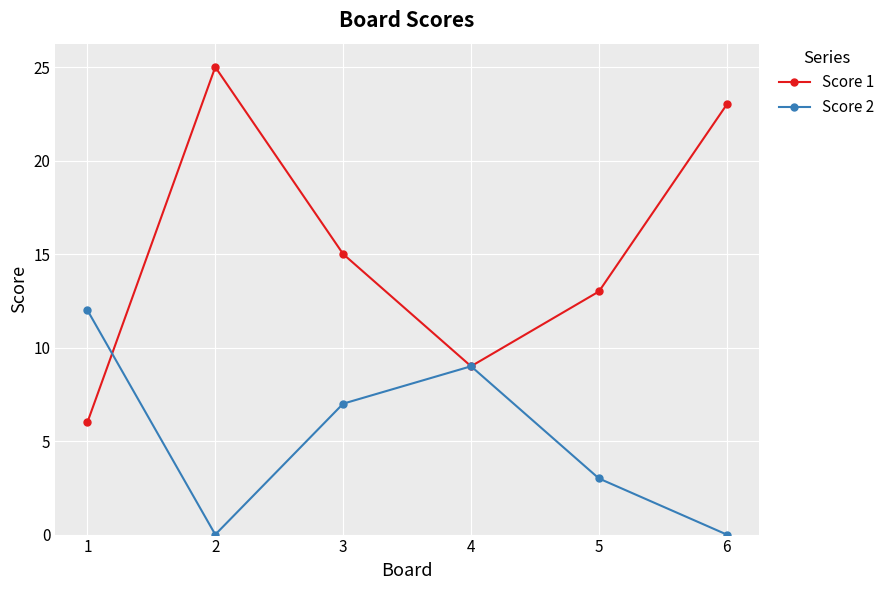

The Score 2 series shows 3 at 5. True or false?

True